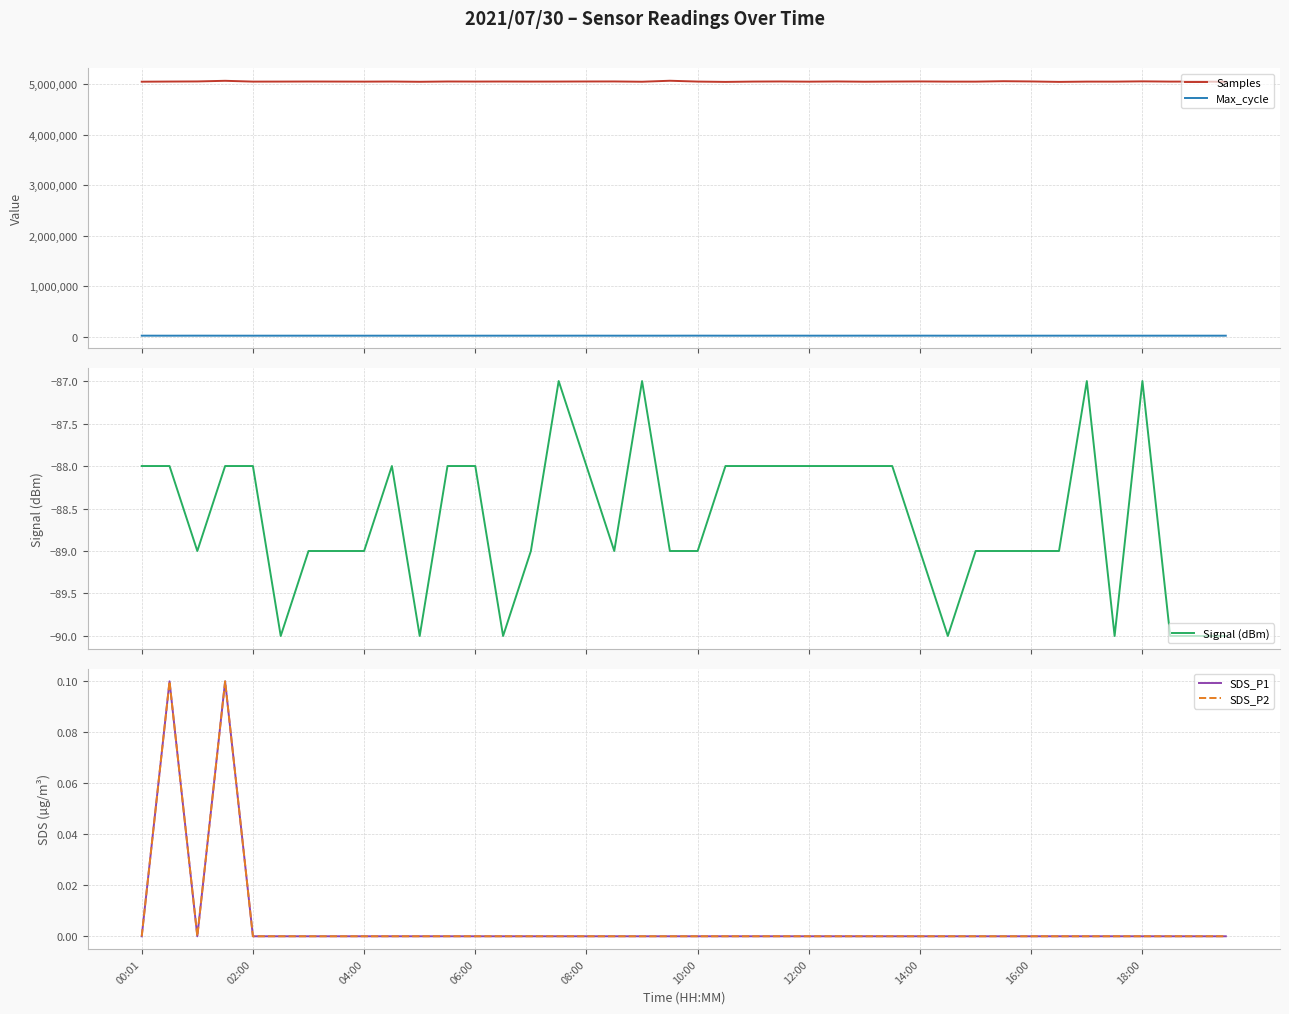

True or false: SDS_P1 and SDS_P2 cross at least once.

False